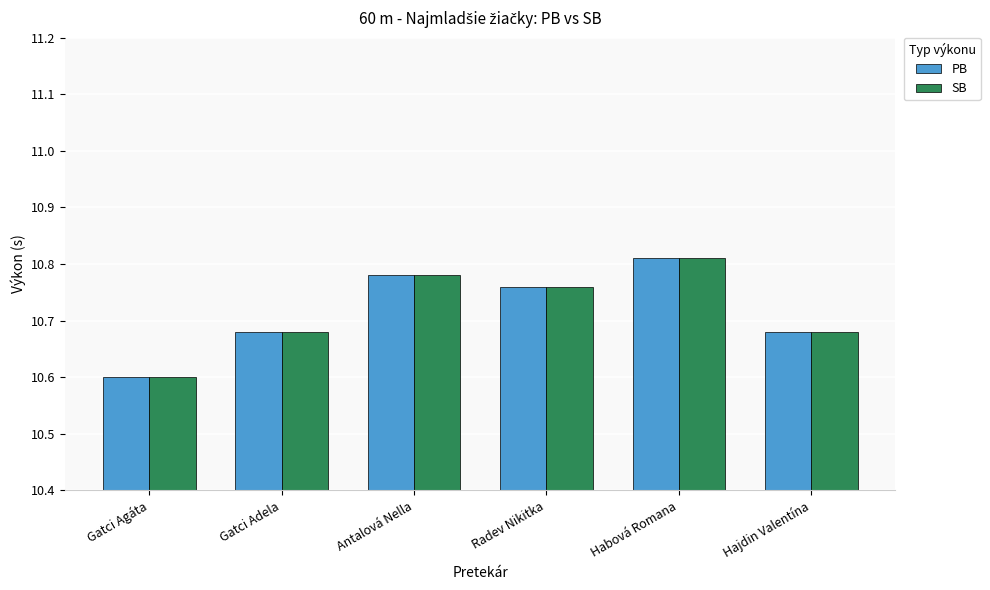

Where is PB nearest to the value 10?

Gatci Agáta